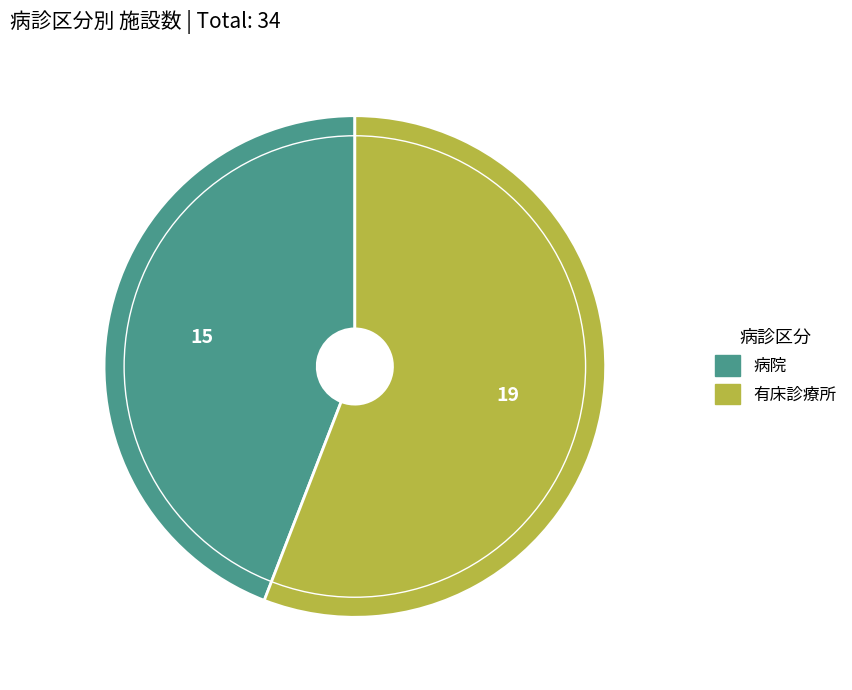

Is there any slice that represents more than half of the pie?

Yes